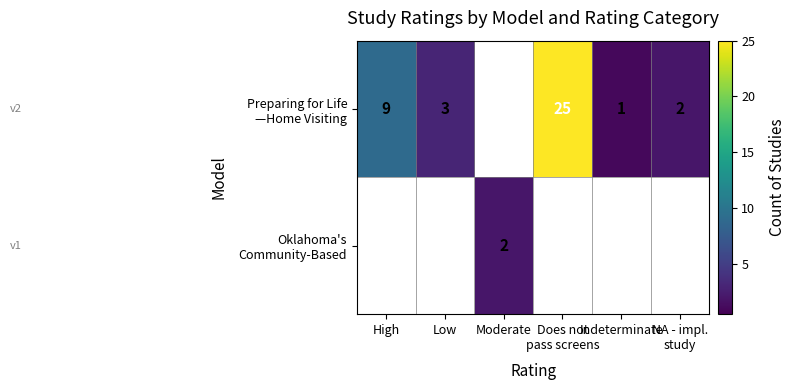

How many values in the row_0 series exceed 2?

3